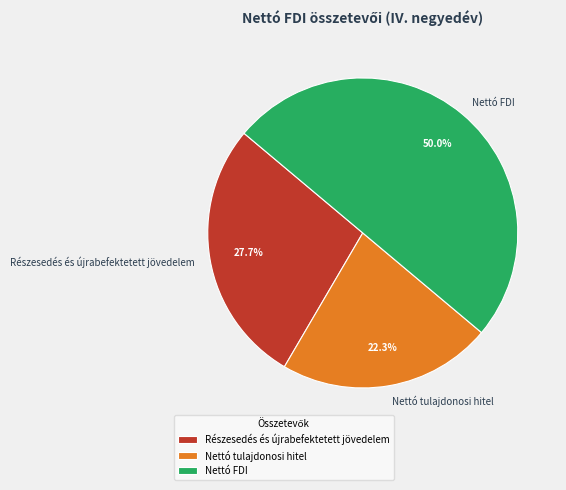

True or false: Részesedés és újrabefektetett jövedelem accounts for 39% of the total.

False